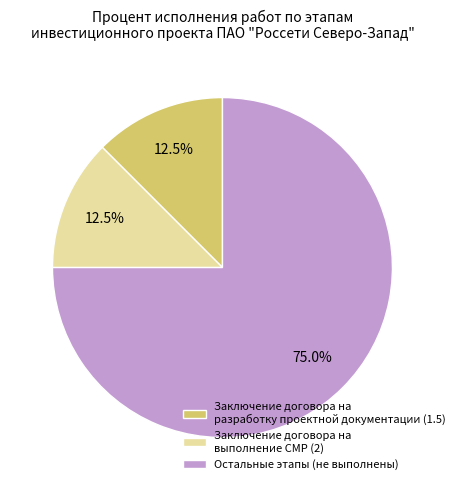

Which slice is the largest?

Остальные этапы (не выполнены)